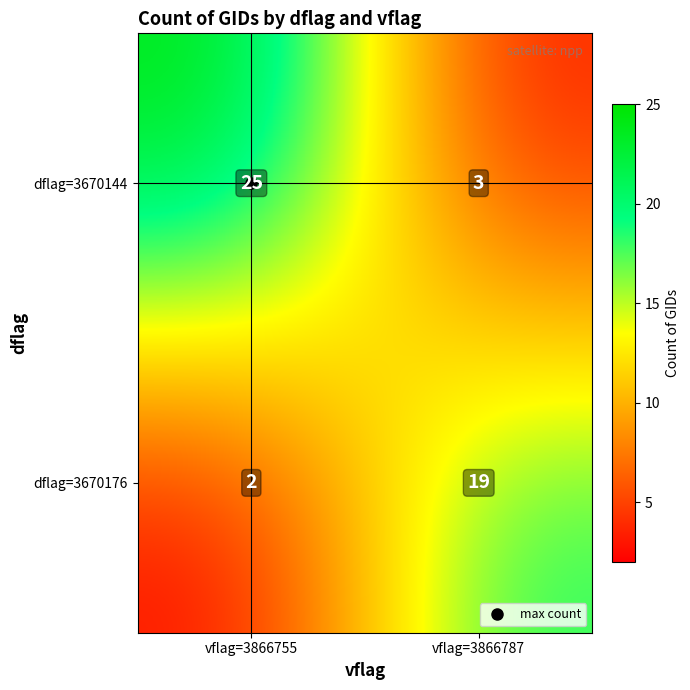

Is it true that dflag=3670144 equals 25 at vflag=3866755?

True